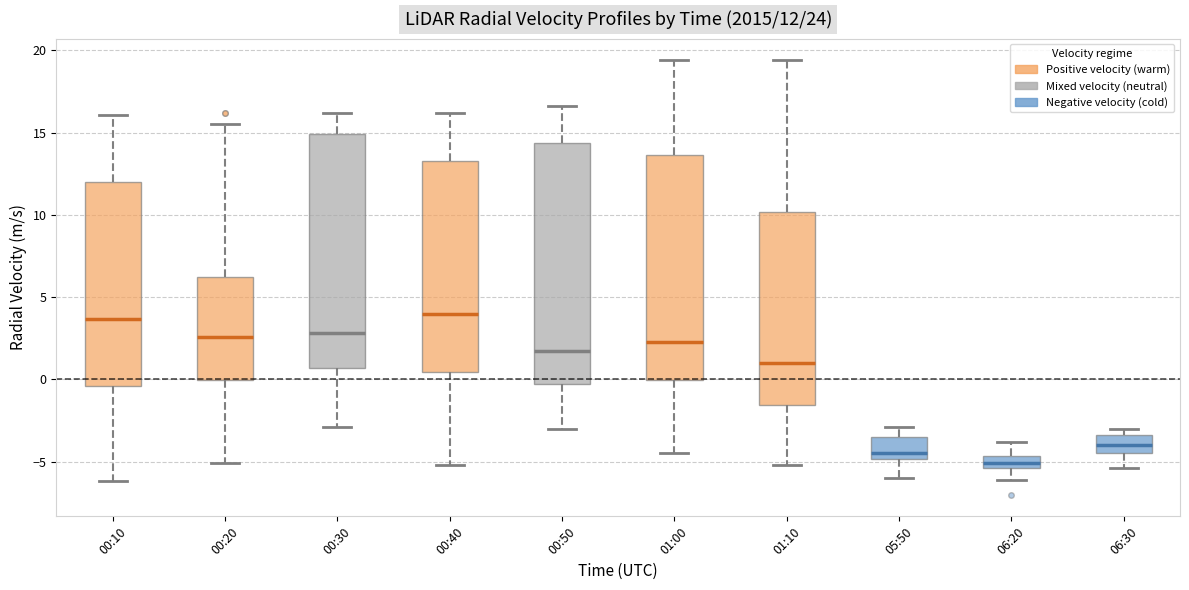

Comparing the boxes themselves (not the whiskers), which one is the tallest?

00:50